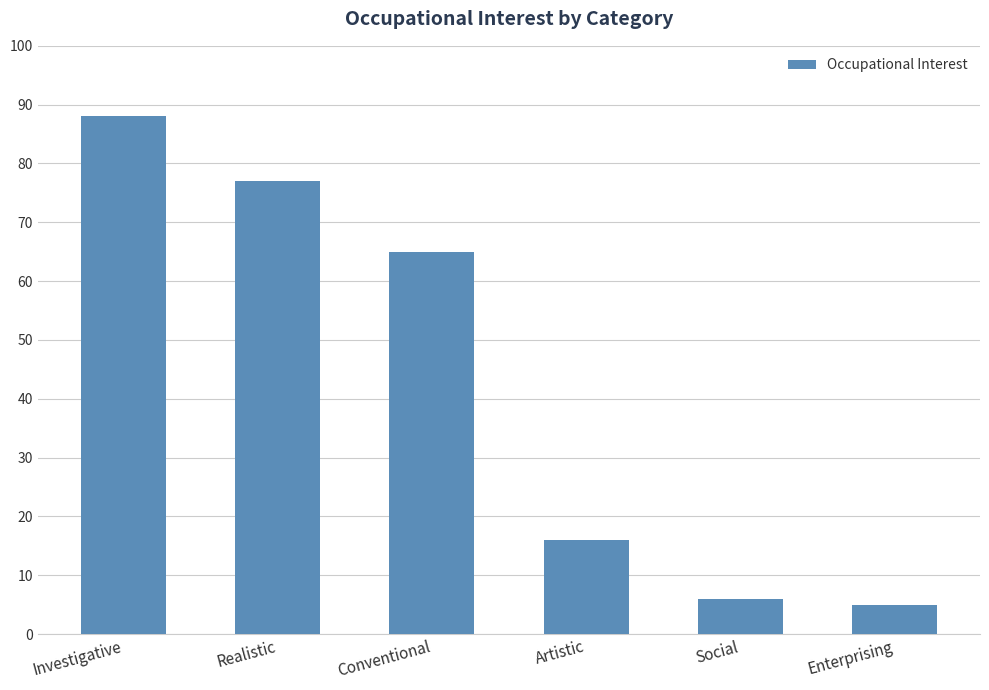

What position from the left is Realistic?

2